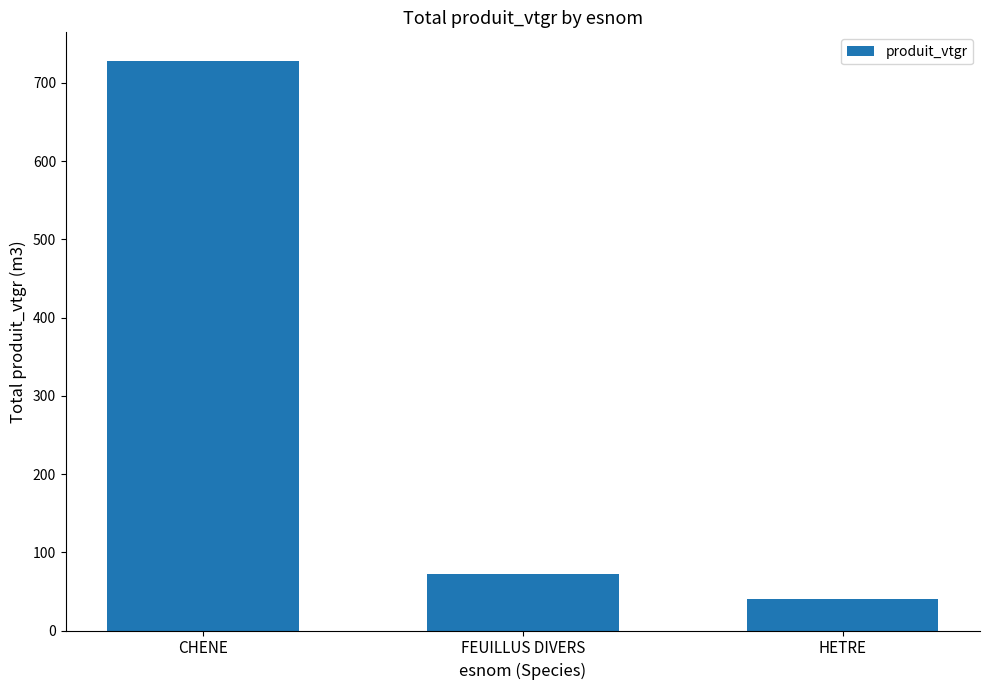

What is the value of the 1st bar from the left?

728.2